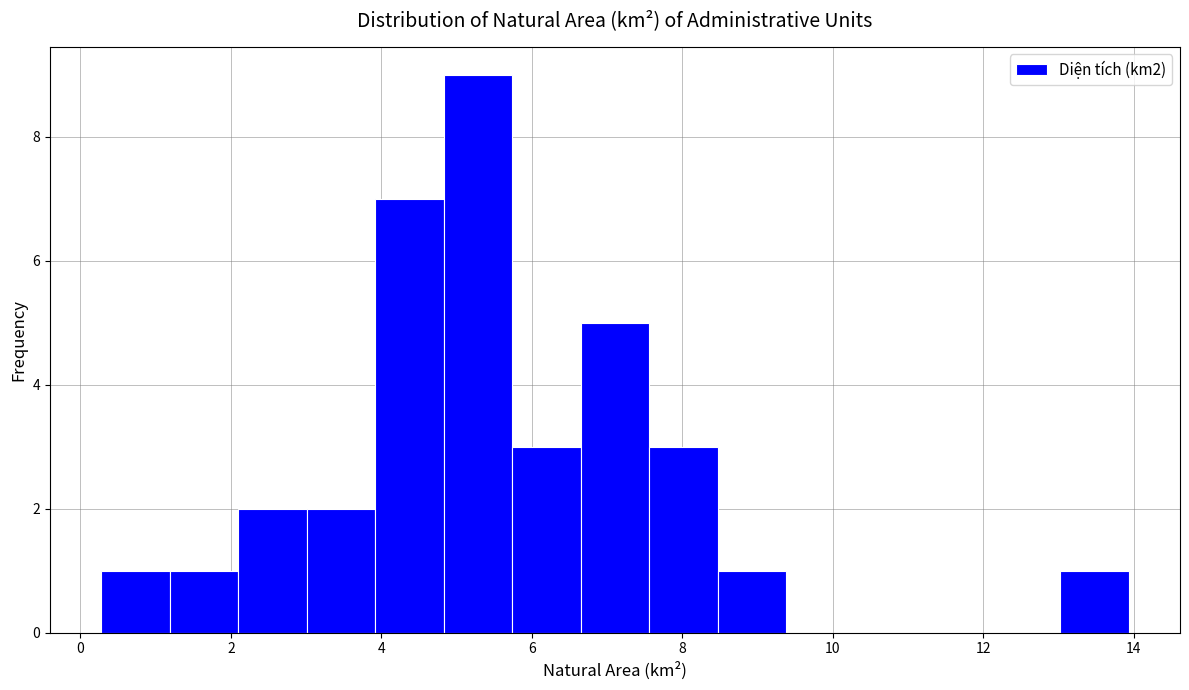

Reading left to right, transcribe this chart: for each bar, give the range it covers on the x-axis and its height. Neither the bar edges nor the heights are printed on the chart, so give them approximately, as read against the axes.

0.2 to 1.2: 1
1.2 to 2.2: 1
2.2 to 3.0: 2
3.0 to 4.0: 2
4.0 to 4.8: 7
4.8 to 5.8: 9
5.8 to 6.6: 3
6.6 to 7.6: 5
7.6 to 8.4: 3
8.4 to 9.4: 1
9.4 to 10.2: 0
10.2 to 11.2: 0
11.2 to 12.2: 0
12.2 to 13.0: 0
13.0 to 14.0: 1